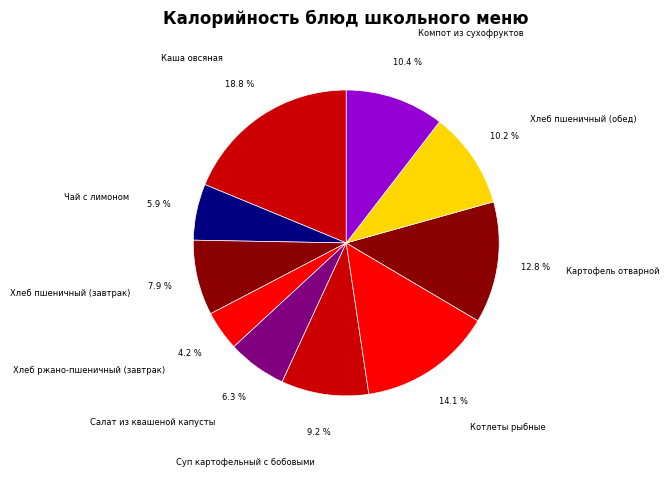

What is the ratio of the value at Хлеб пшеничный (завтрак) to the value at Компот из сухофруктов?

0.8